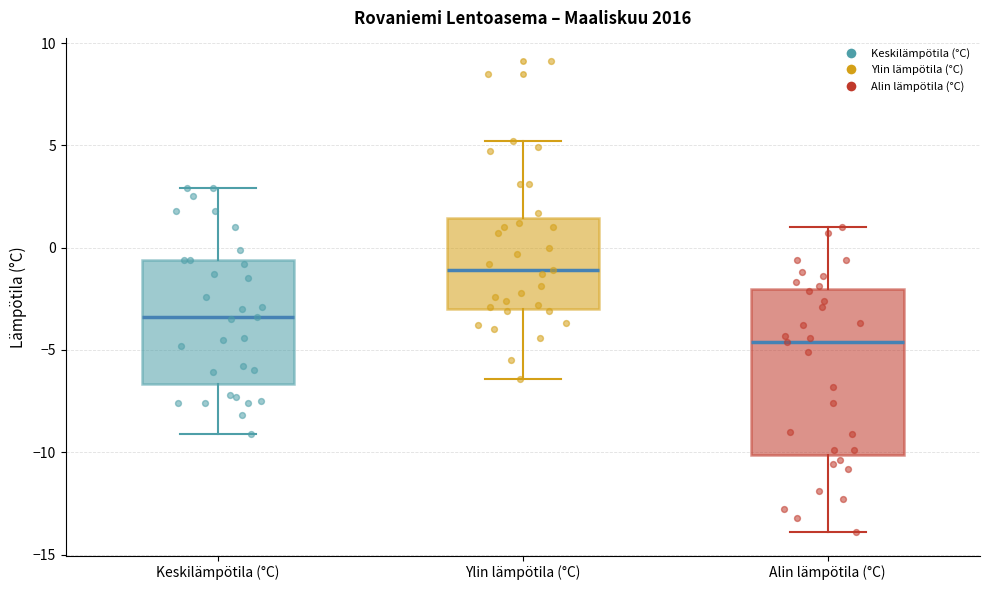

Which box is the tallest, from its lower edge to its upper edge?

Alin lämpötila (°C)